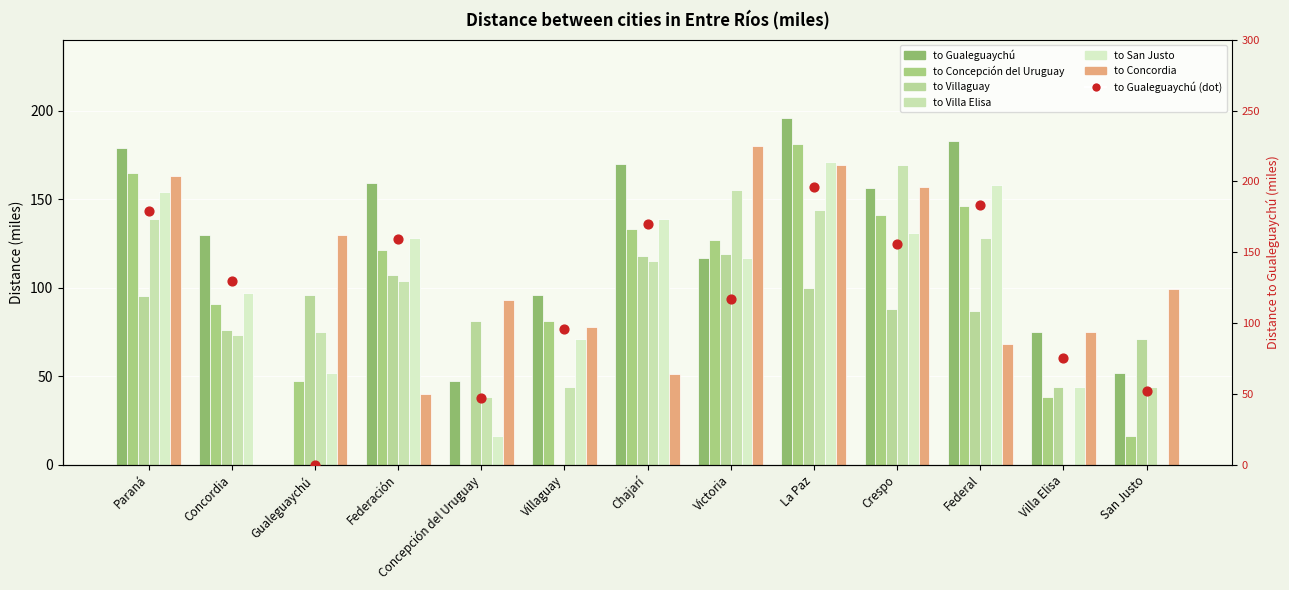

Is the value of to Villaguay at Villaguay greater than the value of to Concepción del Uruguay at Villa Elisa?

No